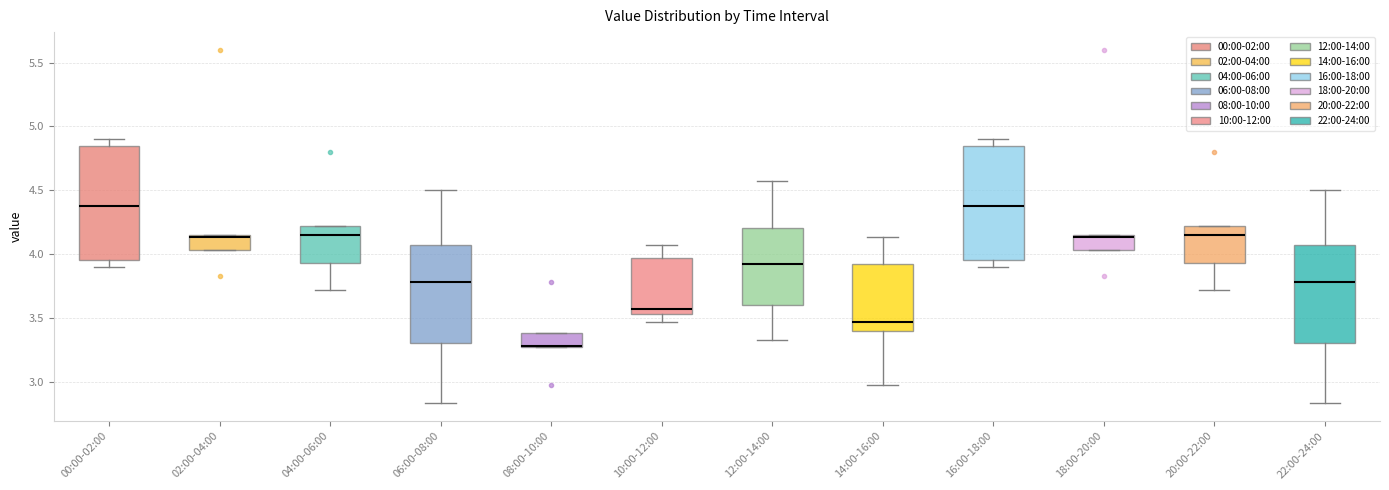

Where is the upper edge of the box for 08:00-10:00 on the y-axis? The values are not printed on the chart, so give them approximately, as read against the axis.

3.40